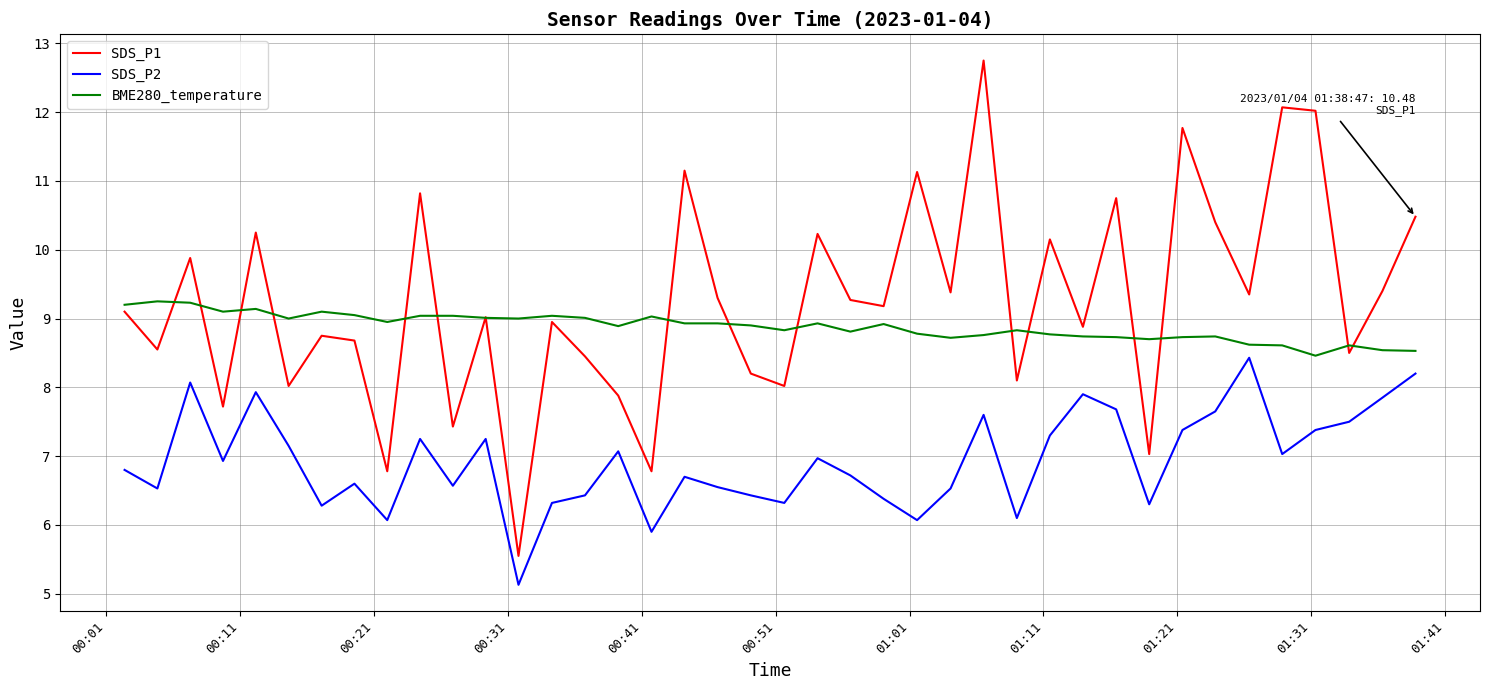

Which series has the largest total across all categories?

SDS_P1